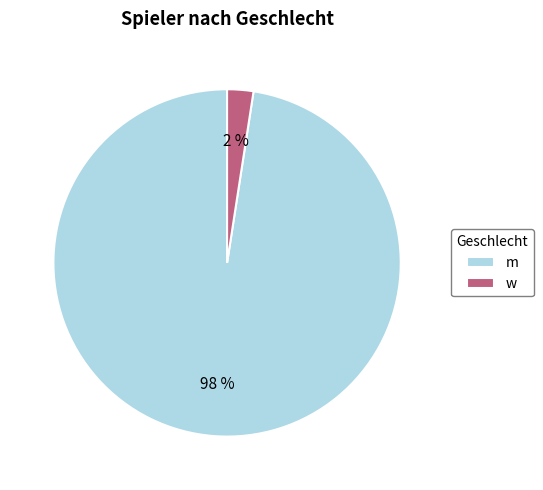

The w slice represents 2% of the pie. True or false?

True